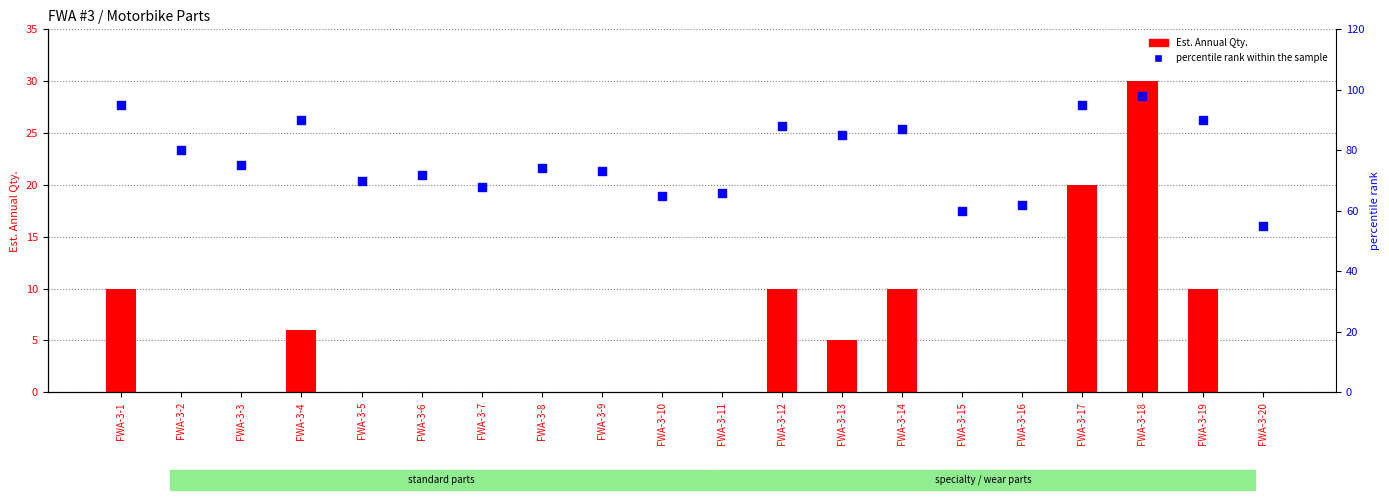

At which category is the sum across all series the highest?

FWA-3-18